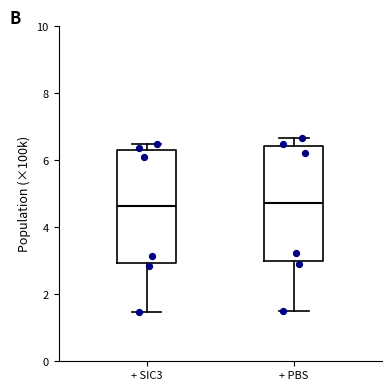

Where is the lower edge of the box for + SIC3 on the y-axis? The values are not printed on the chart, so give them approximately, as read against the axis.

3.0